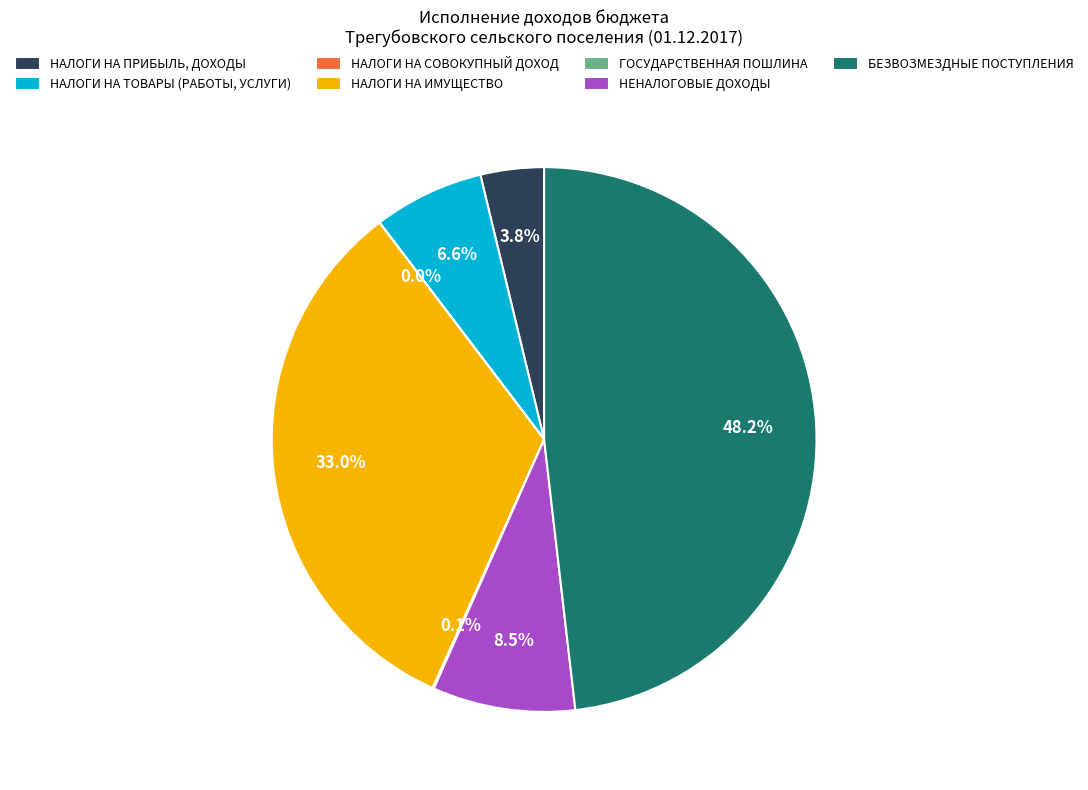

Which category has the biggest portion of the pie?

БЕЗВОЗМЕЗДНЫЕ ПОСТУПЛЕНИЯ